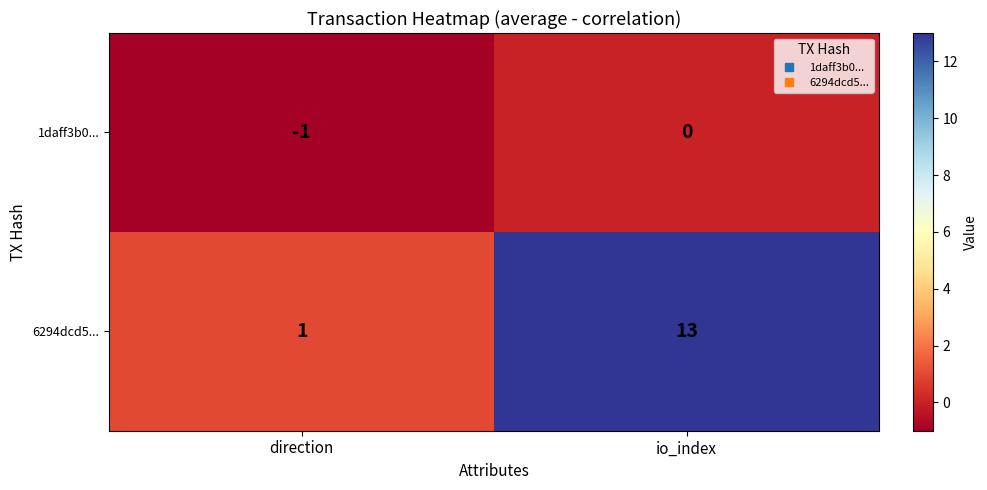

Count the number of data series in this chart.

2